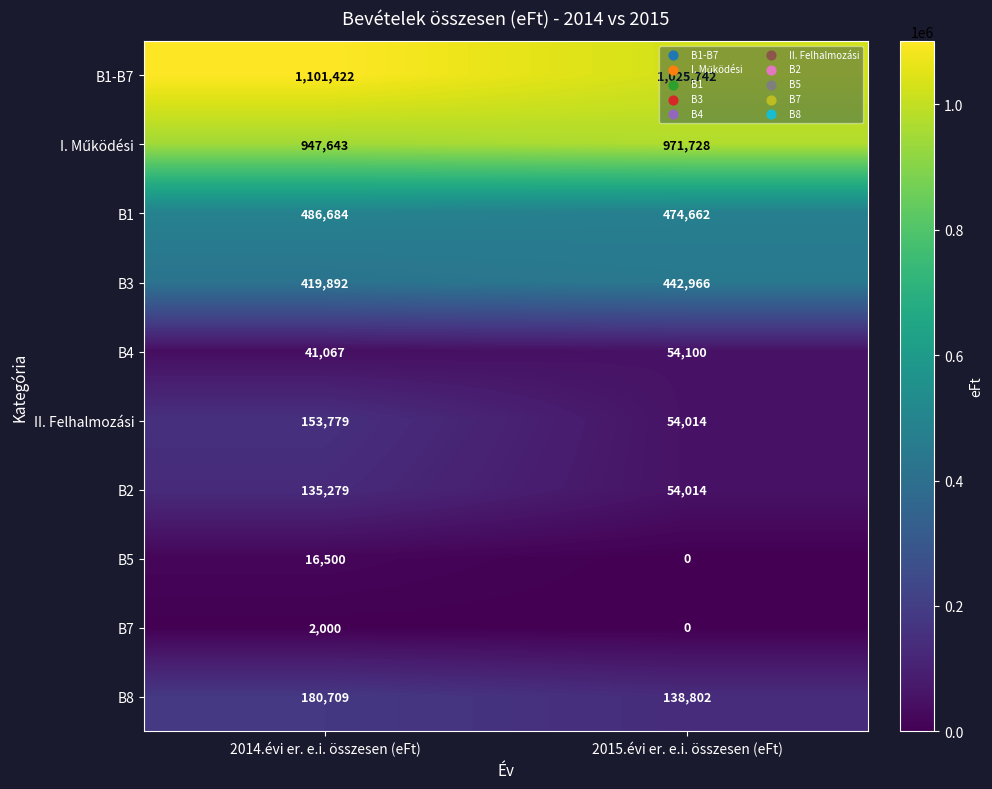

What is the sum of the B4 values at 2014.évi er. e.i. összesen (eFt) and 2015.évi er. e.i. összesen (eFt)?

95167